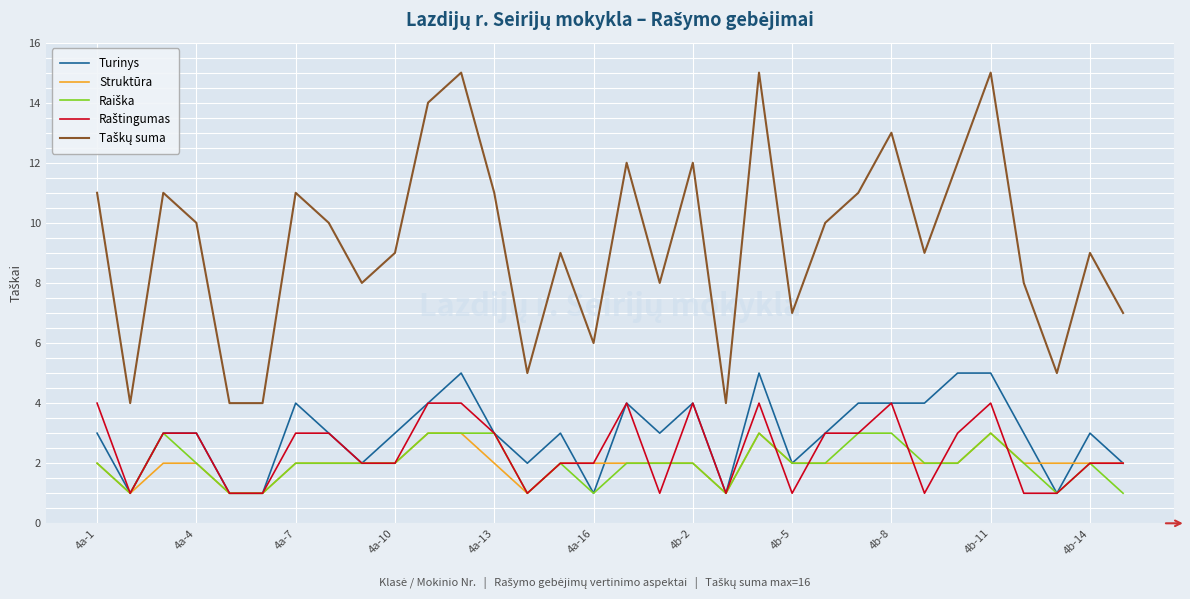

What is the greatest value displayed?

15